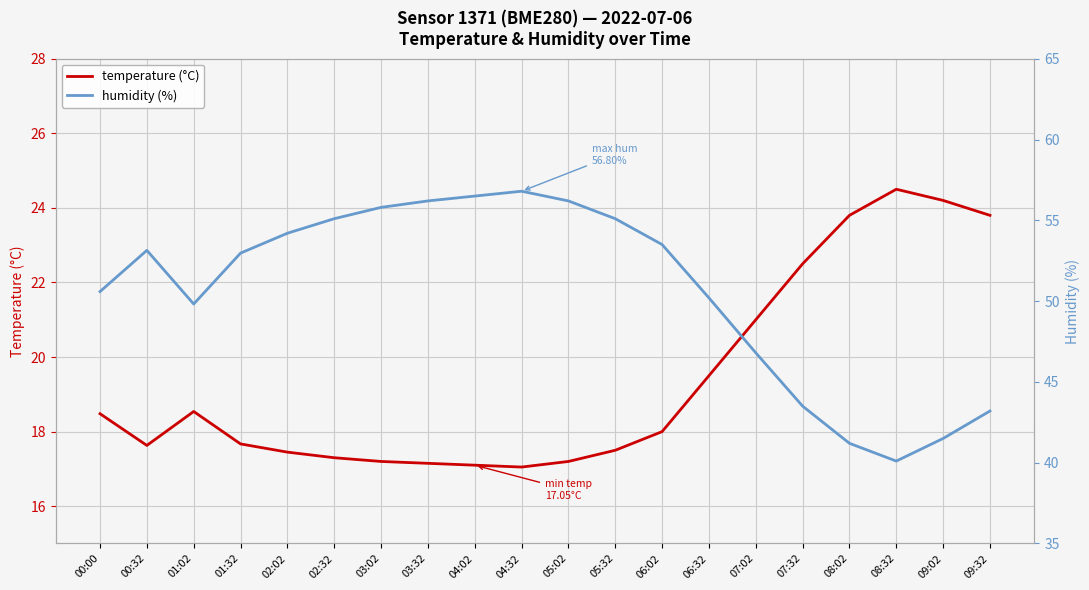

List the series in order of their overall mean, highest first.

humidity, temperature